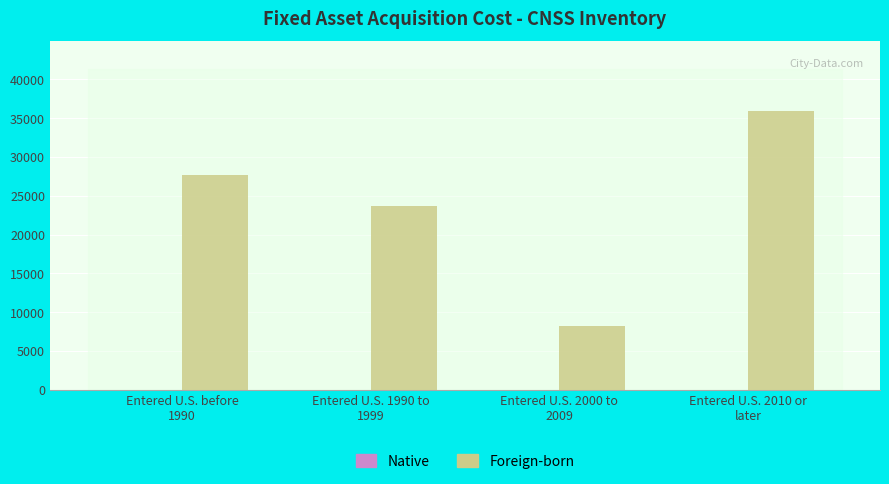

Where is Foreign-born nearest to the value 22079?

Entered U.S. 1990 to
1999